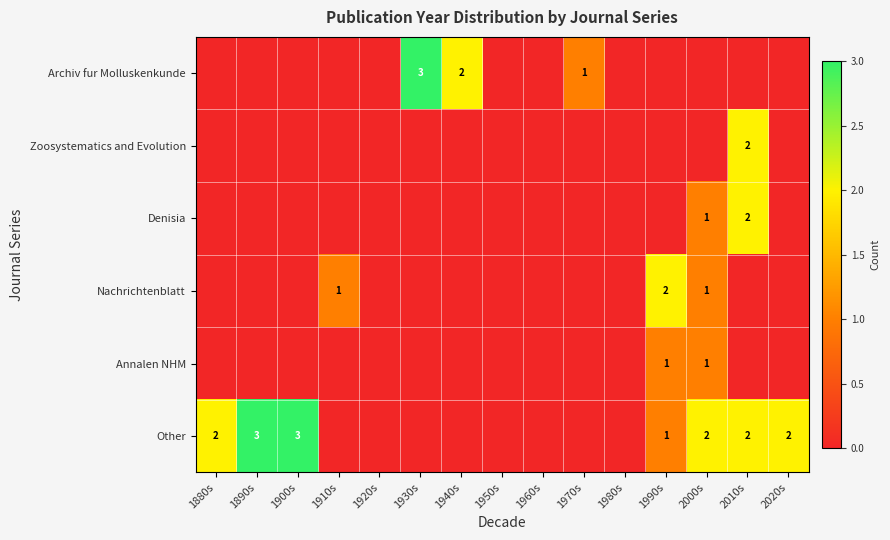

At which category is the sum across all series the highest?

2010s